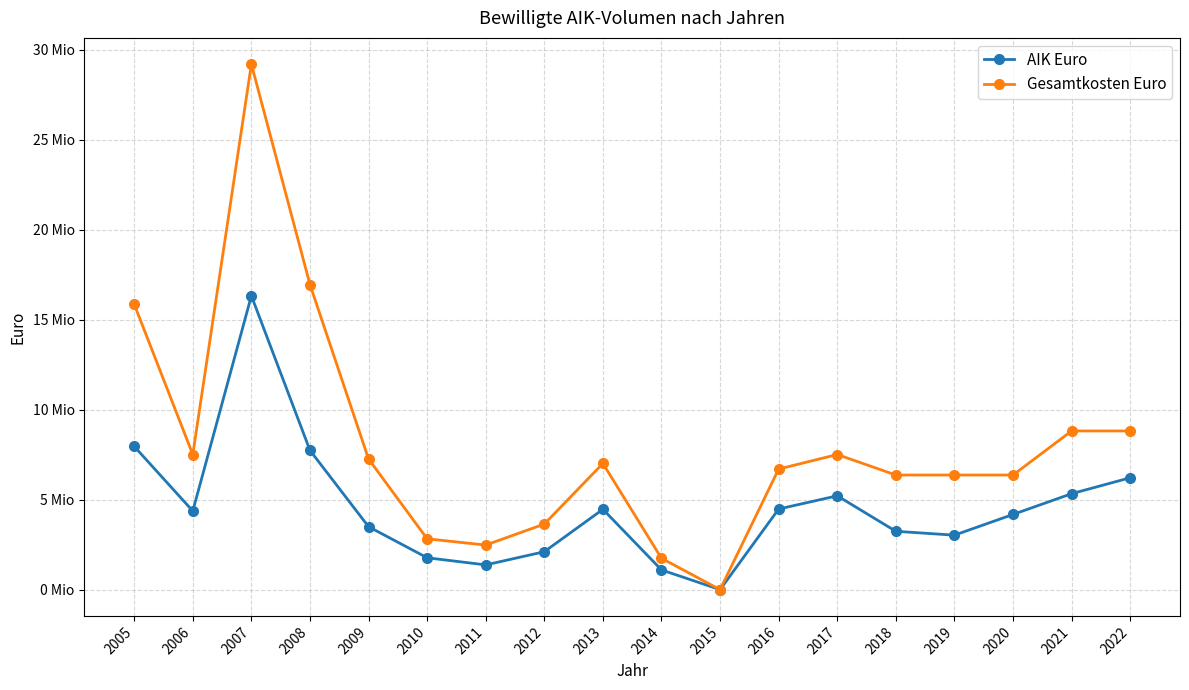

True or false: Gesamtkosten Euro has a value of 9614445 at 2016.

False